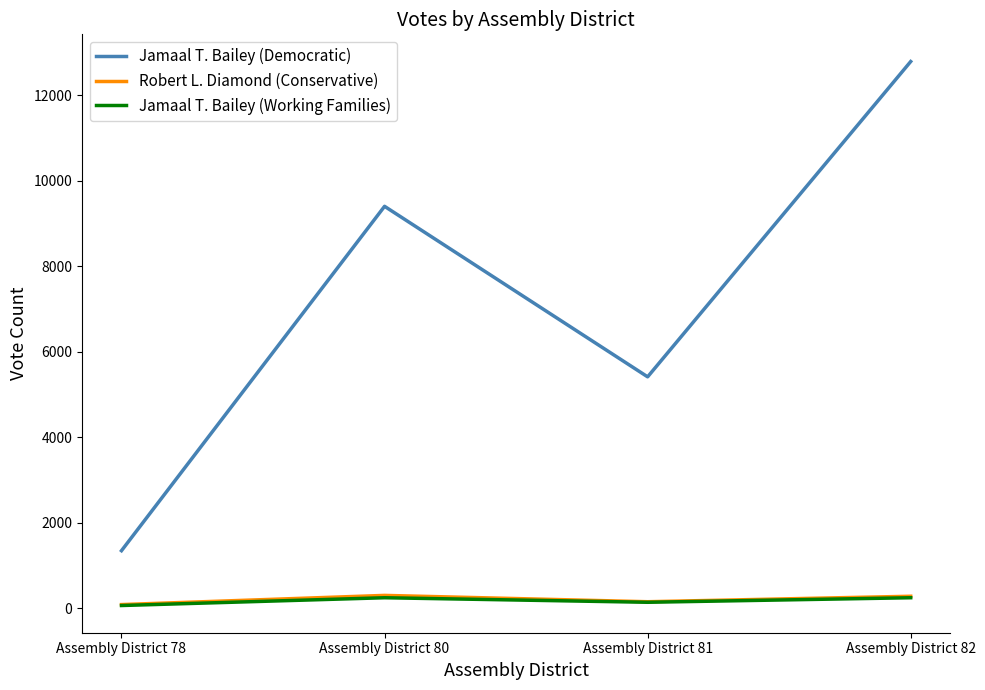

What is the maximum value shown in the chart?

12788